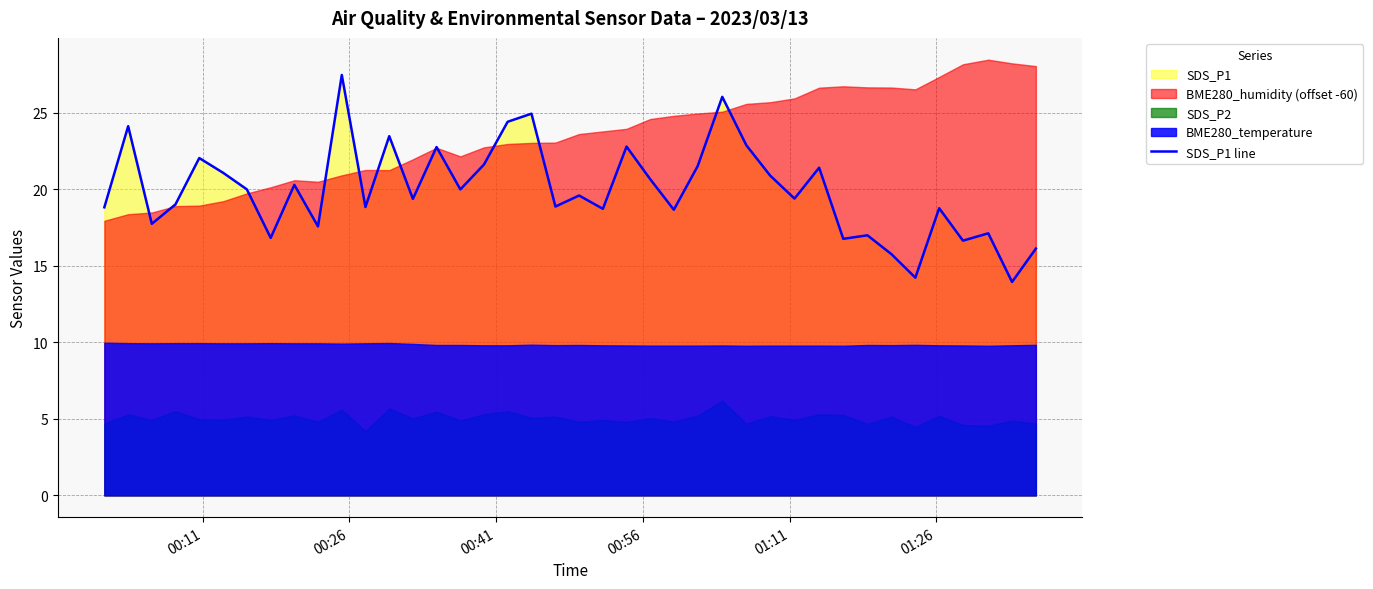

What is the highest value of the SDS_P1 line series?

27.5